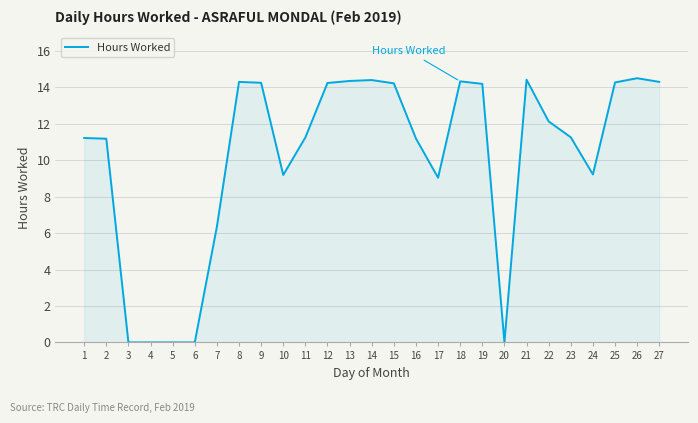

Does the chart display data point markers on the line(s)?

No